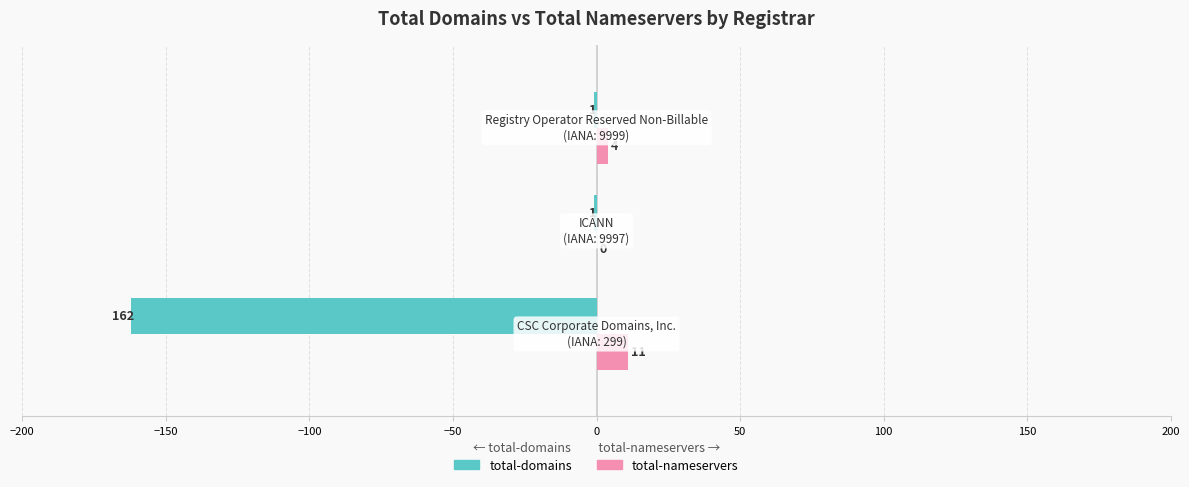

What are all the series names shown in the legend?

total-domains, total-nameservers